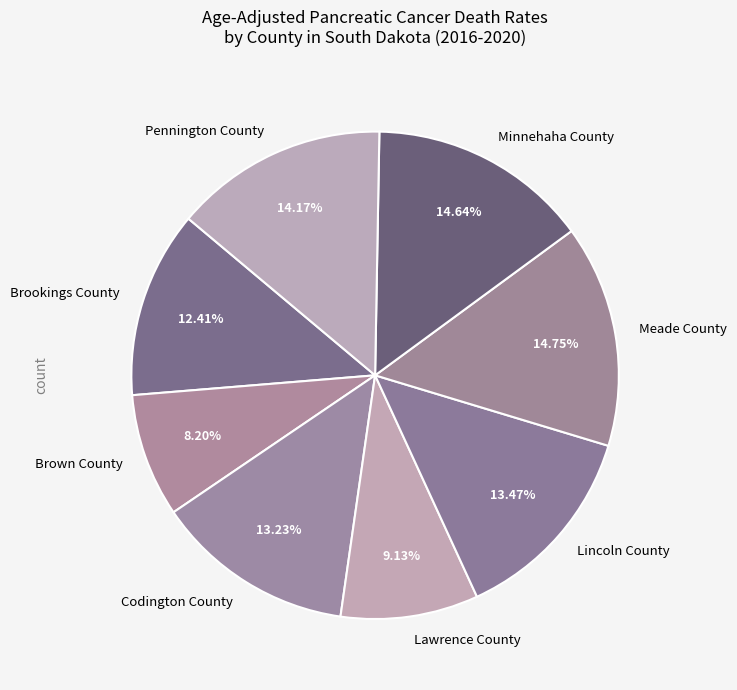

Which category has the smallest portion of the pie?

Brown County